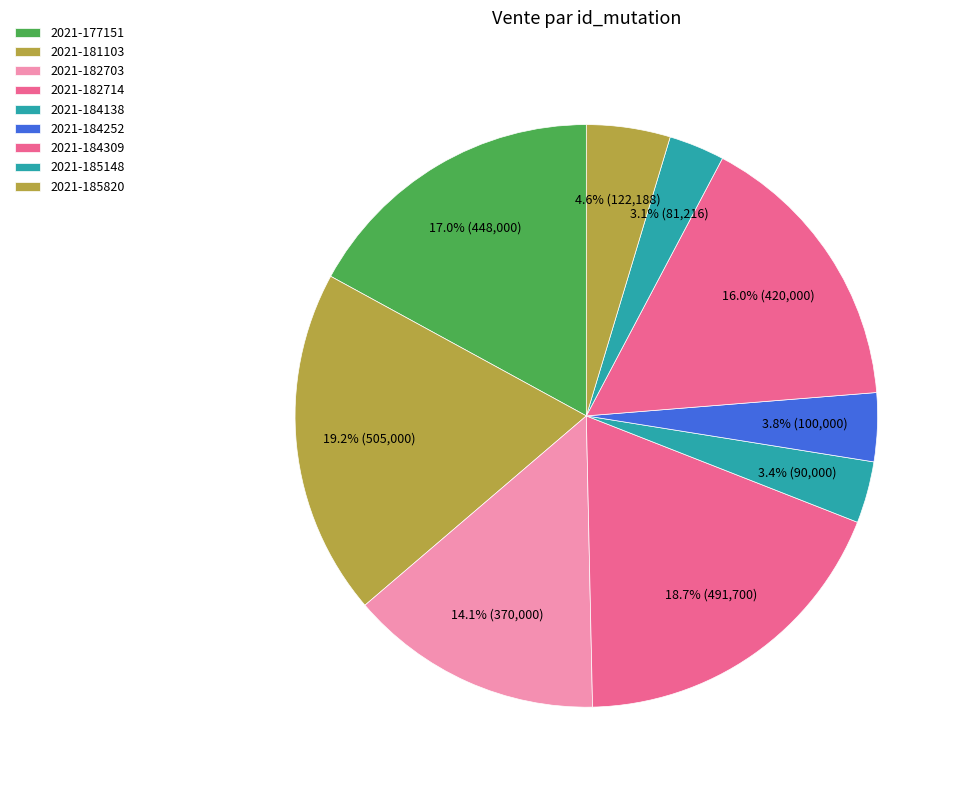

Does 2021-185820 account for over 50% of the chart?

No